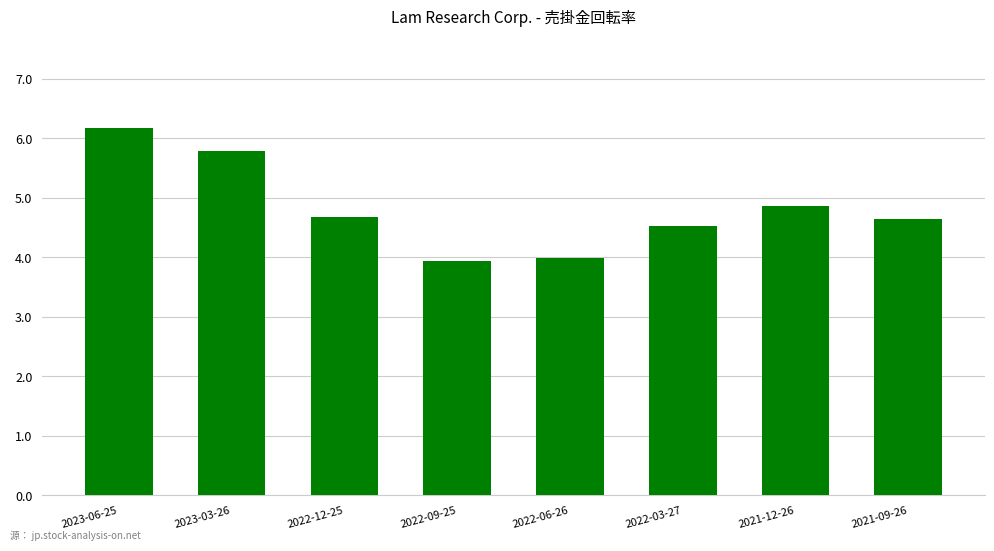

Read the value at 2021-09-26.

4.6